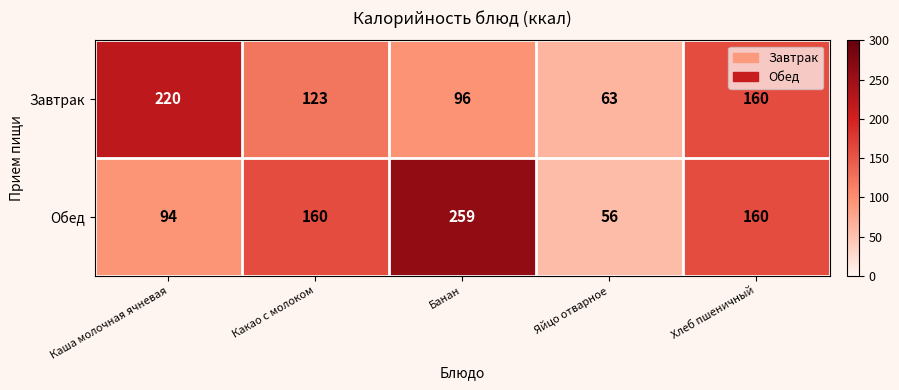

List the series in order of their overall mean, highest first.

Обед, Завтрак